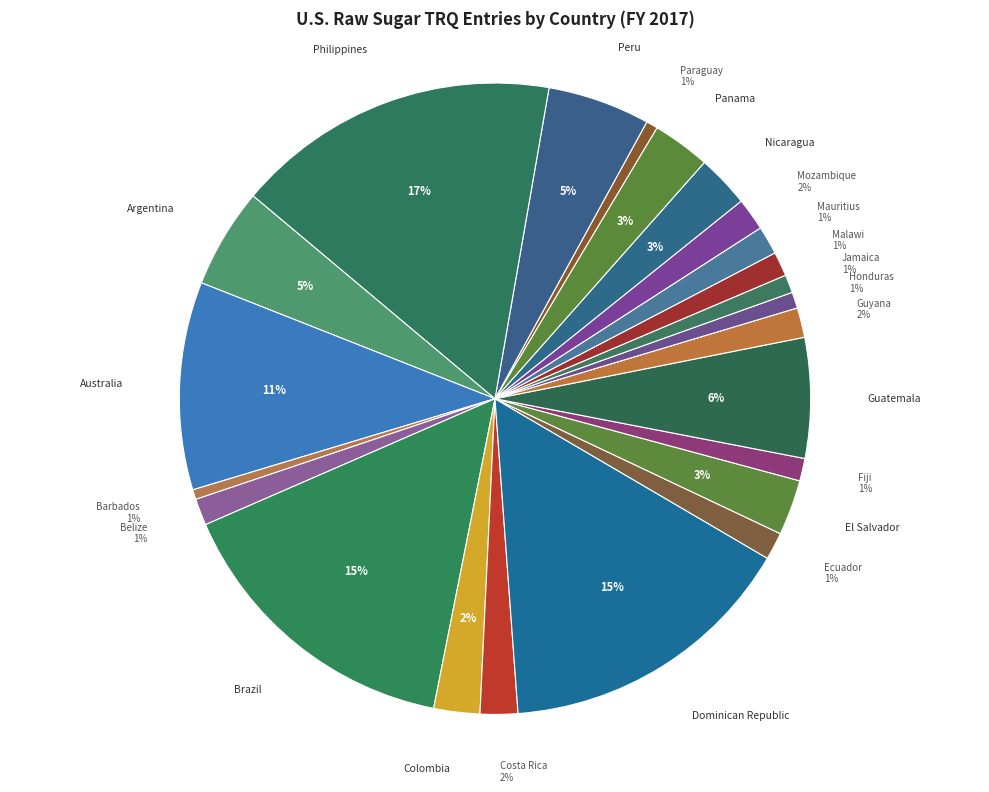

Is there a majority slice in this chart?

No